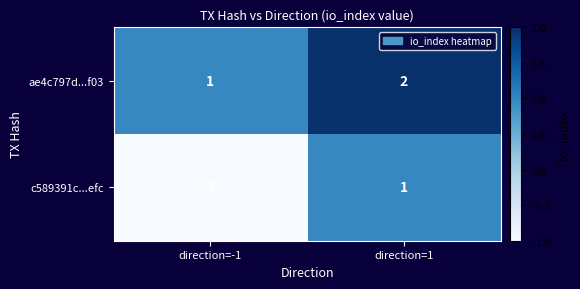

What is the sum of the ae4c797d...f03 values at direction=-1 and direction=1?

3